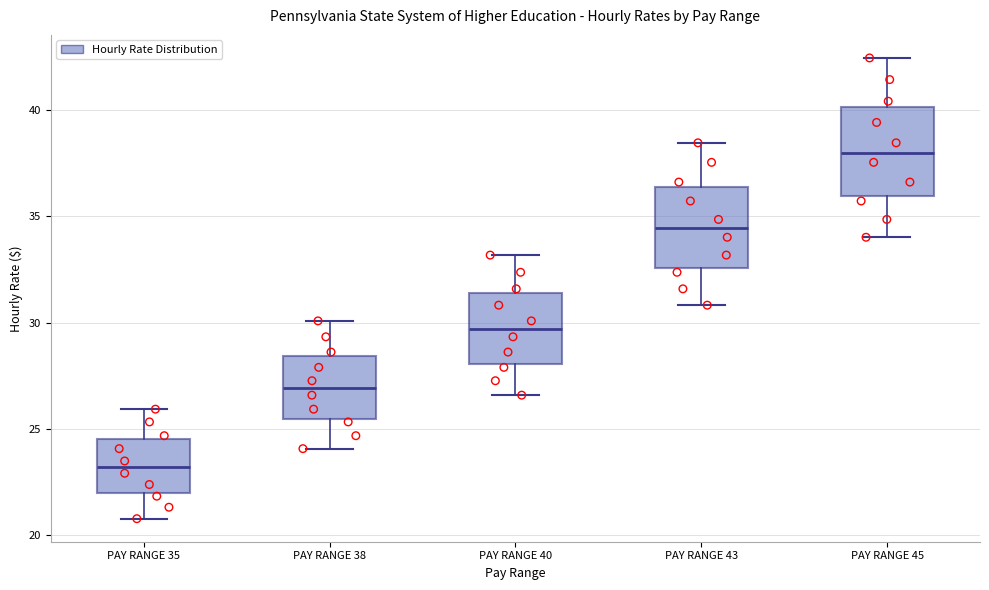

Reading left to right, read every box against the y-axis: the position of its median line, the range the box covers, and the ends of its whiskers. The values are not printed on the chart, so give them approximately, as read against the axis.

PAY RANGE 35: median 23.0, box 22.0 to 24.5, whiskers 21.0 to 26.0
PAY RANGE 38: median 27.0, box 25.5 to 28.5, whiskers 24.0 to 30.0
PAY RANGE 40: median 29.5, box 28.0 to 31.5, whiskers 26.5 to 33.0
PAY RANGE 43: median 34.5, box 32.5 to 36.5, whiskers 31.0 to 38.5
PAY RANGE 45: median 38.0, box 36.0 to 40.0, whiskers 34.0 to 42.5